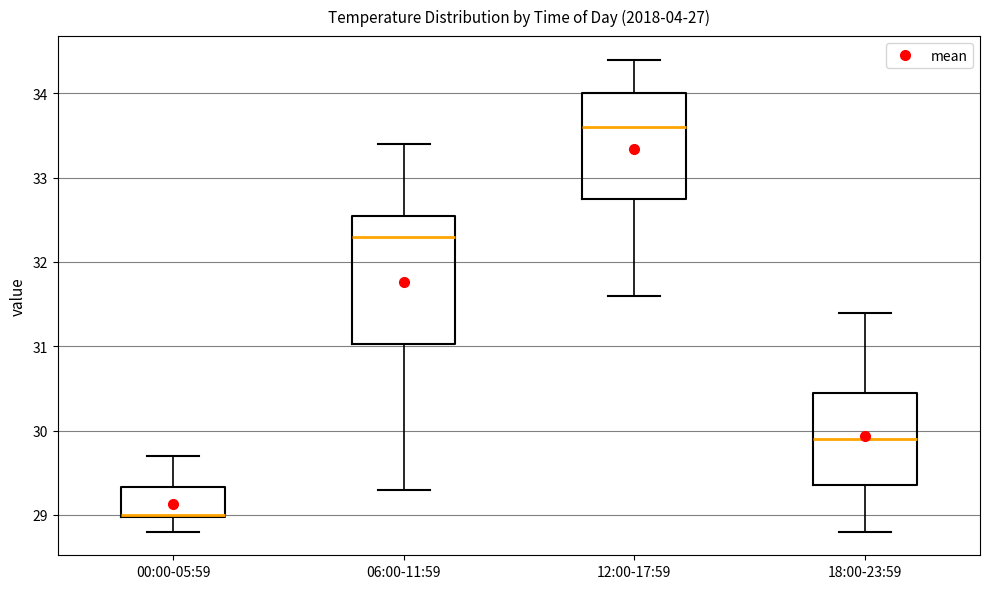

Where is the lower edge of the box for 00:00-05:59 on the y-axis? The values are not printed on the chart, so give them approximately, as read against the axis.

29.0